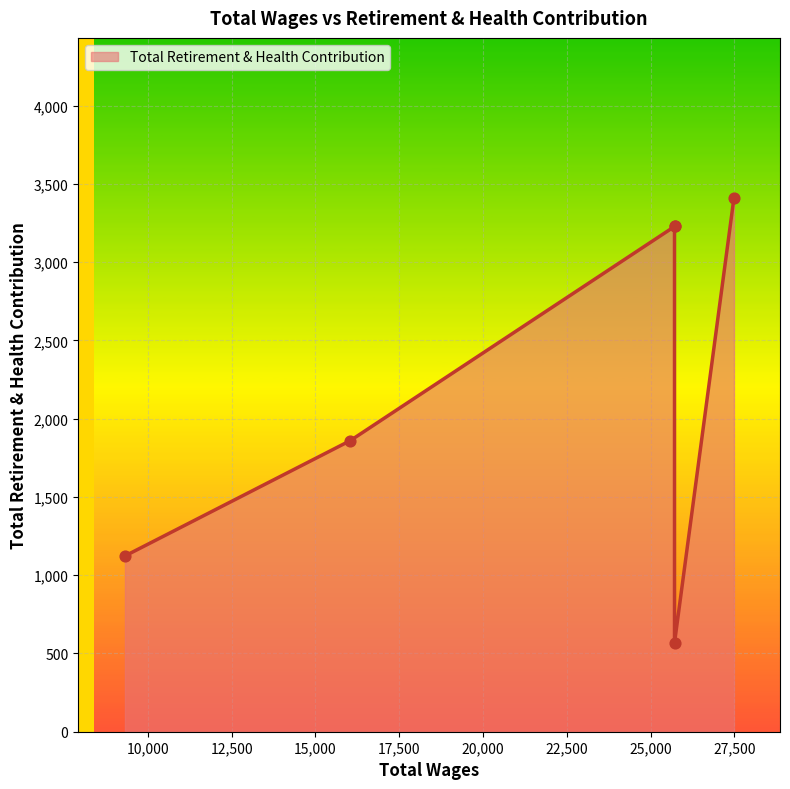

Approximately how many times larger is the value at 27490.0 compared to 25716.0?

1.1